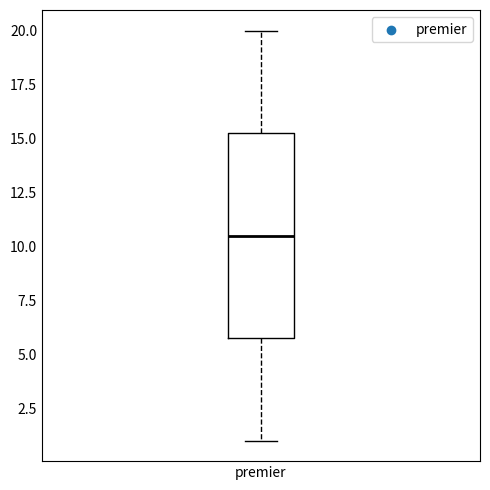

Read this box plot against the y-axis: the position of the median line, the range covered by the box, and the ends of both whiskers. The values are not printed on the chart, so give them approximately, as read against the axis.

median 10.5, box 6.0 to 15.5, whiskers 1.0 to 20.0